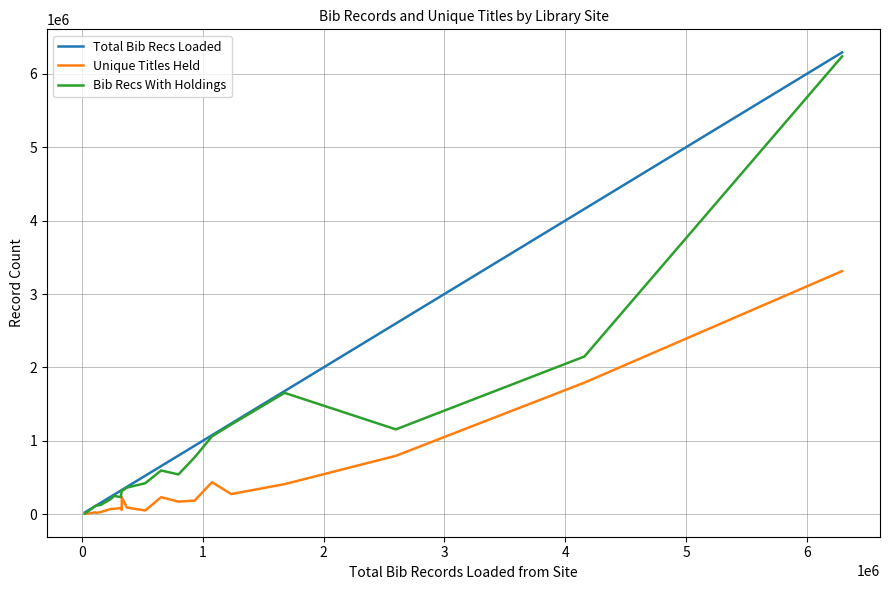

What is the sum of all Bib Recs With Holdings values?

17917986